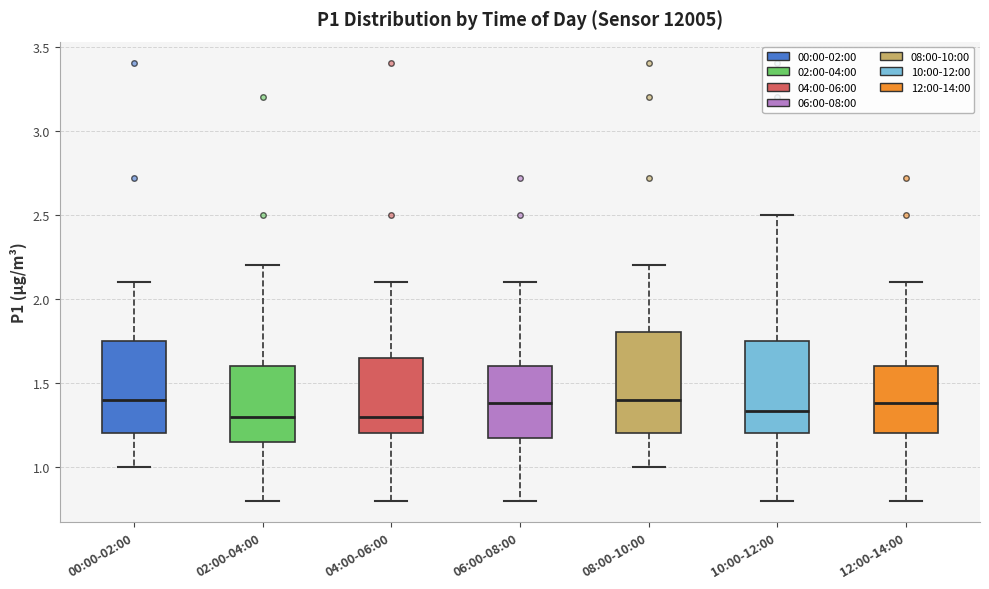

Where does the median line of the box for 00:00-02:00 sit on the y-axis? The values are not printed on the chart, so give them approximately, as read against the axis.

1.40